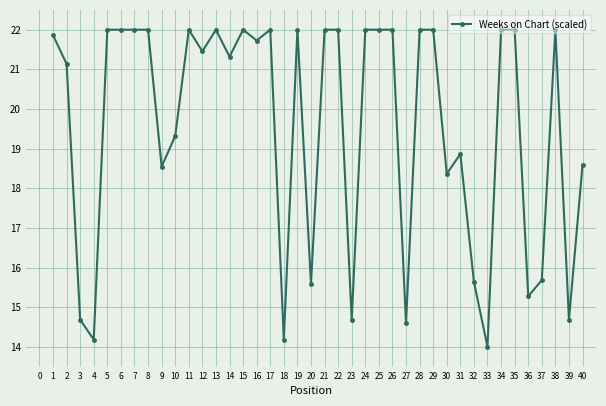

What is the approximate value at 39?

14.7